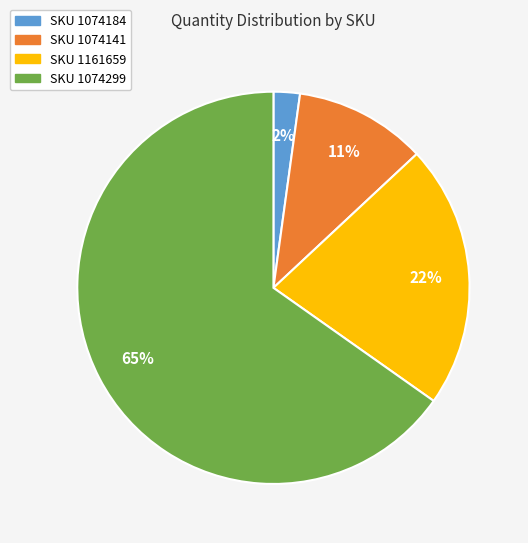

Does any single category account for the majority?

Yes